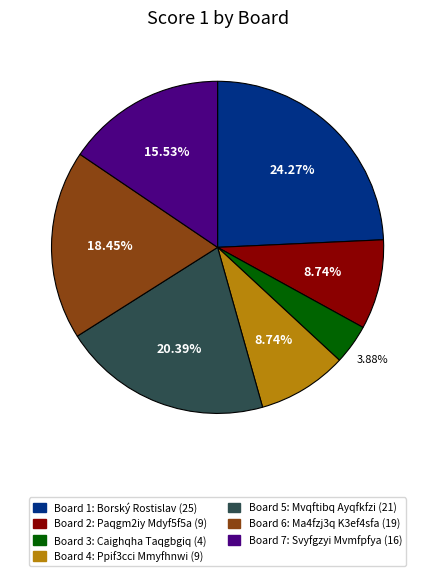

Is the sum of Board 7: Svyfgzyi Mvmfpfya (16) and Board 3: Caighqha Taqgbgiq (4) greater than half?

No